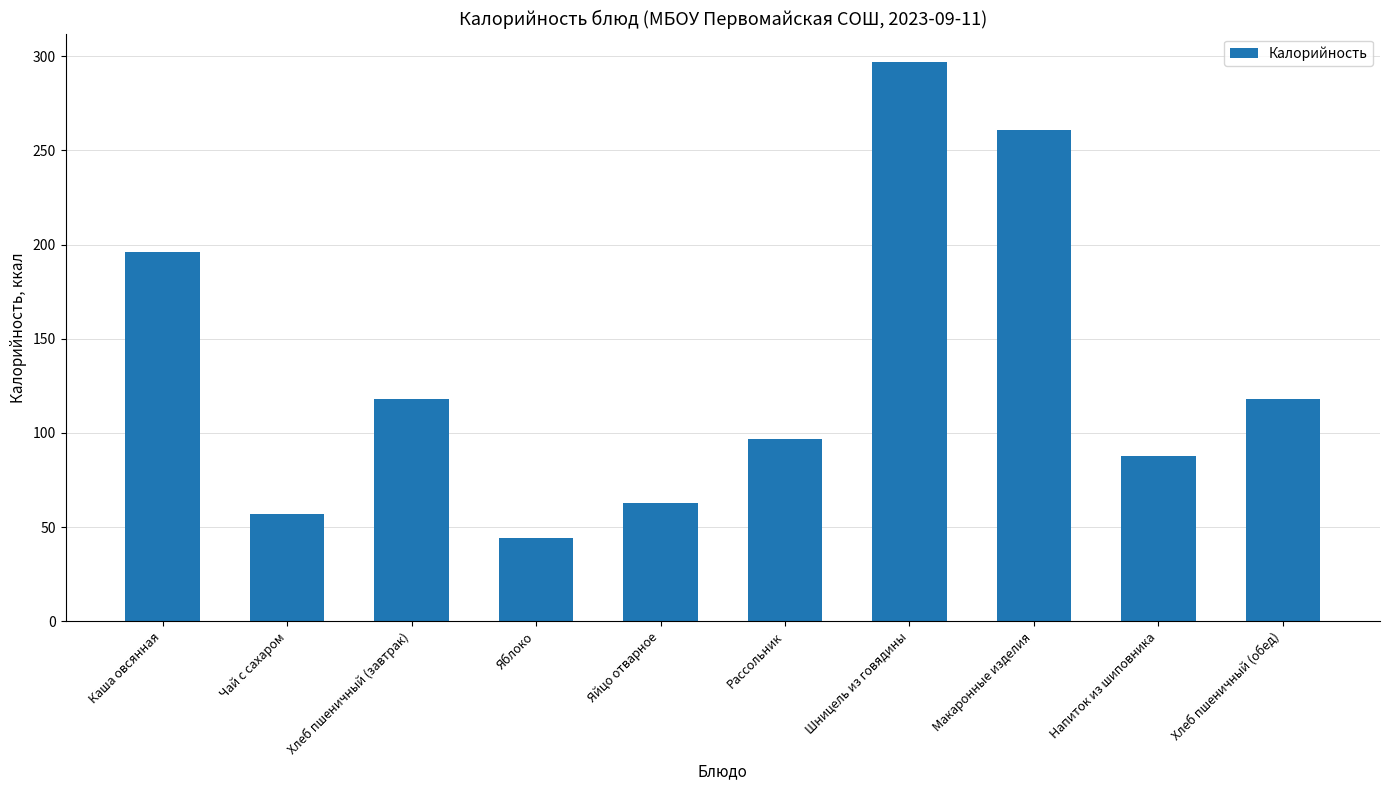

Which category has the highest value across all series?

Шницель из говядины